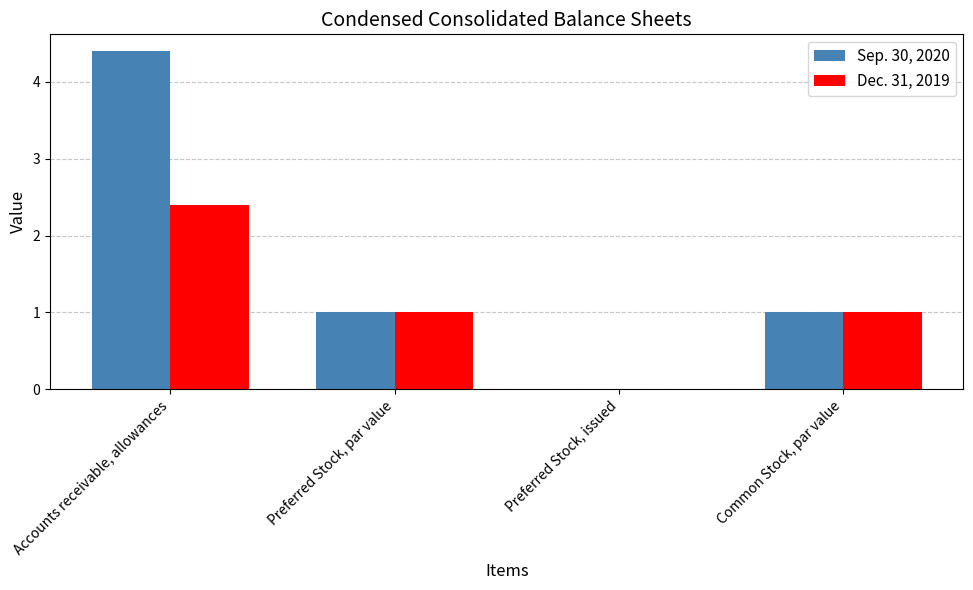

Read the Sep. 30, 2020 value at Common Stock, par value.

1.0